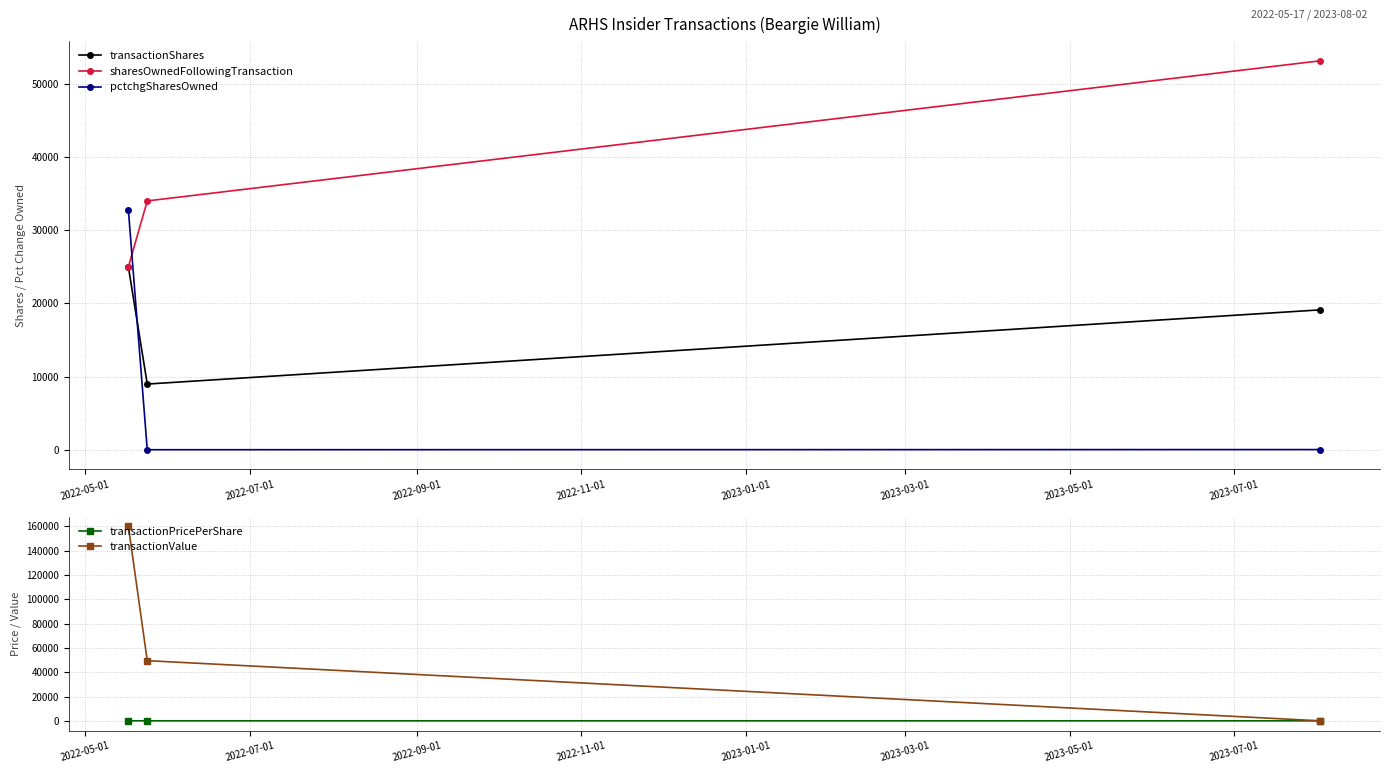

What is the maximum value for pctchgSharesOwned?

32767